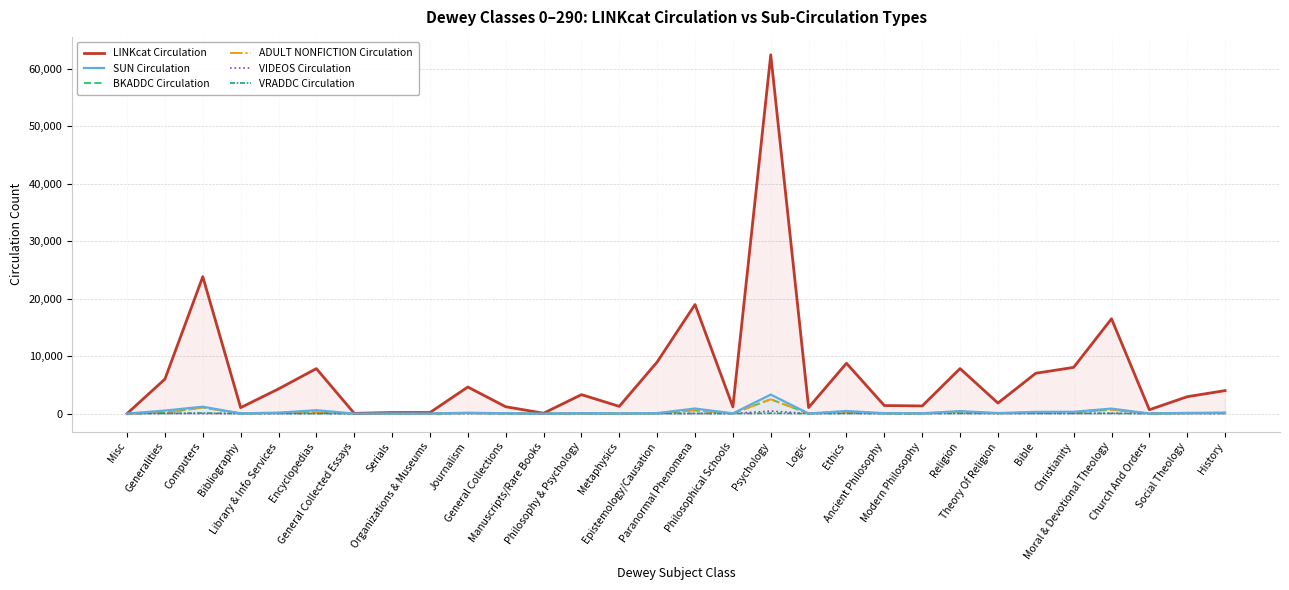

True or false: ADULT NONFICTION Circulation and LINKcat Circulation intersect in this chart.

False